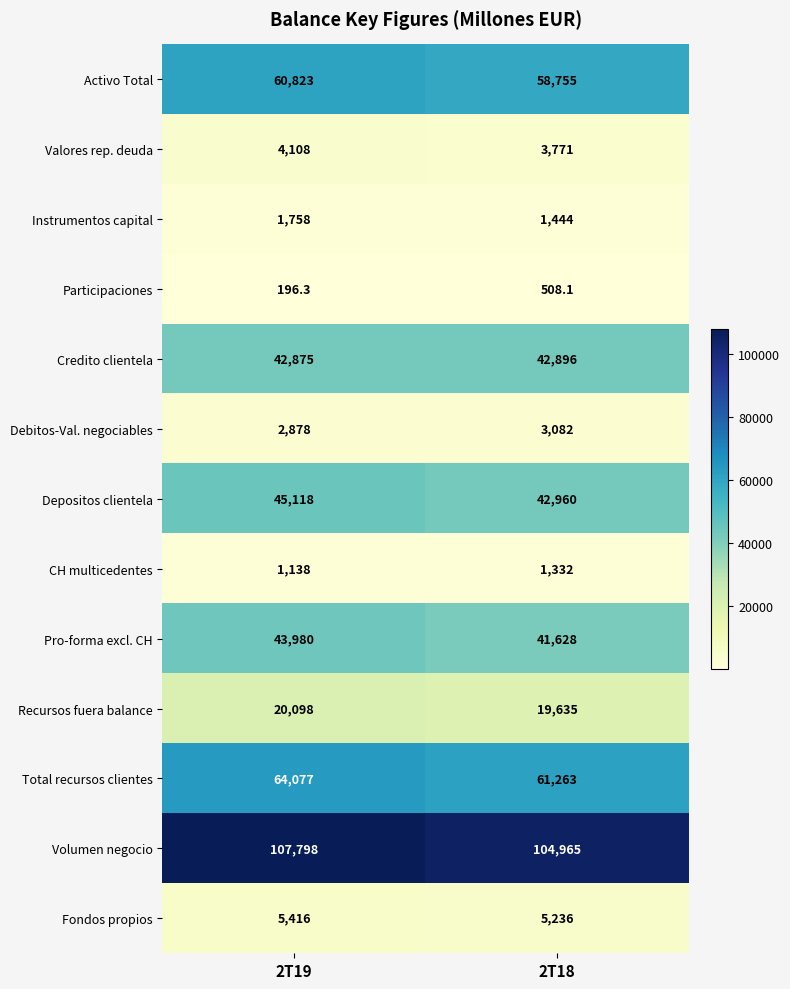

At which label is Recursos fuera balance closest to 19866?

2T18